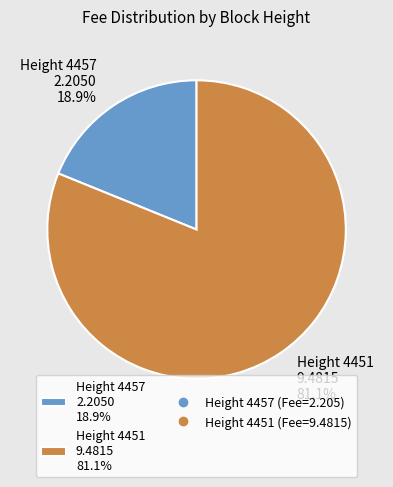

What portion of the pie excludes Height 4457 2.2050 18.9%?

81.1%